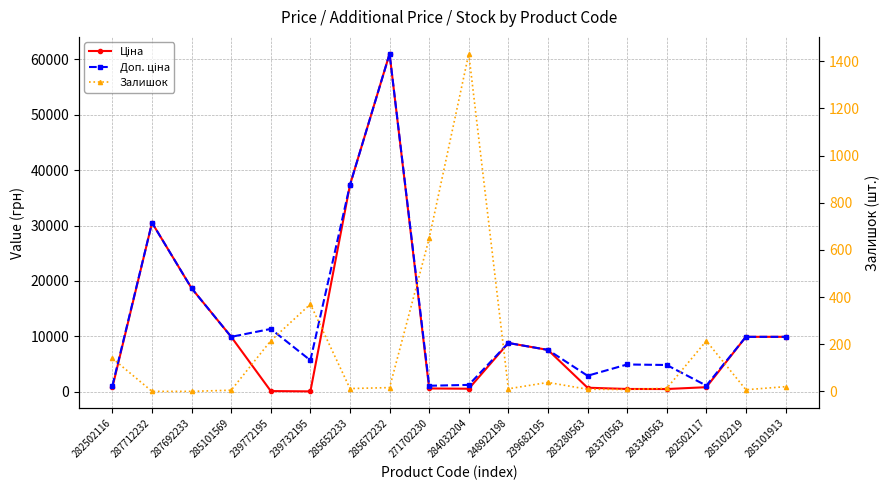

What is the label of the 4th point from the left?

285101569